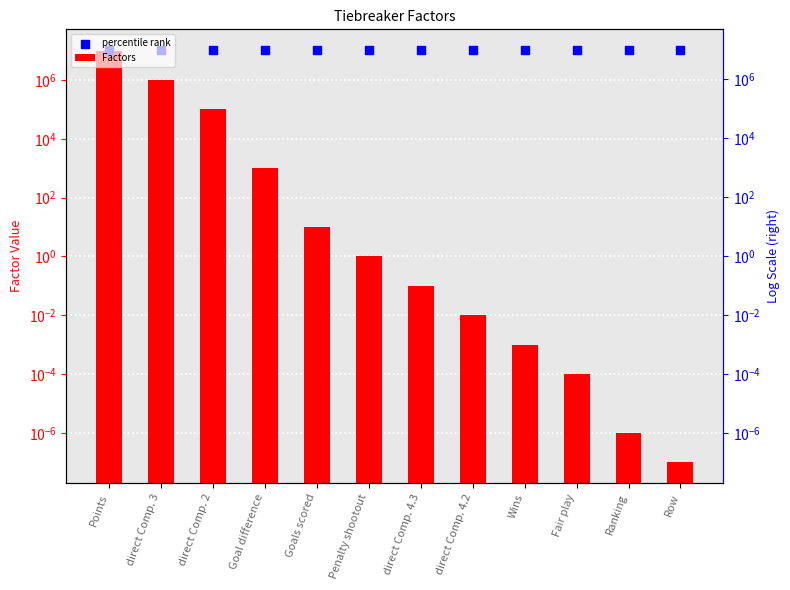

At how many categories does at least one series exceed 4215414?

12